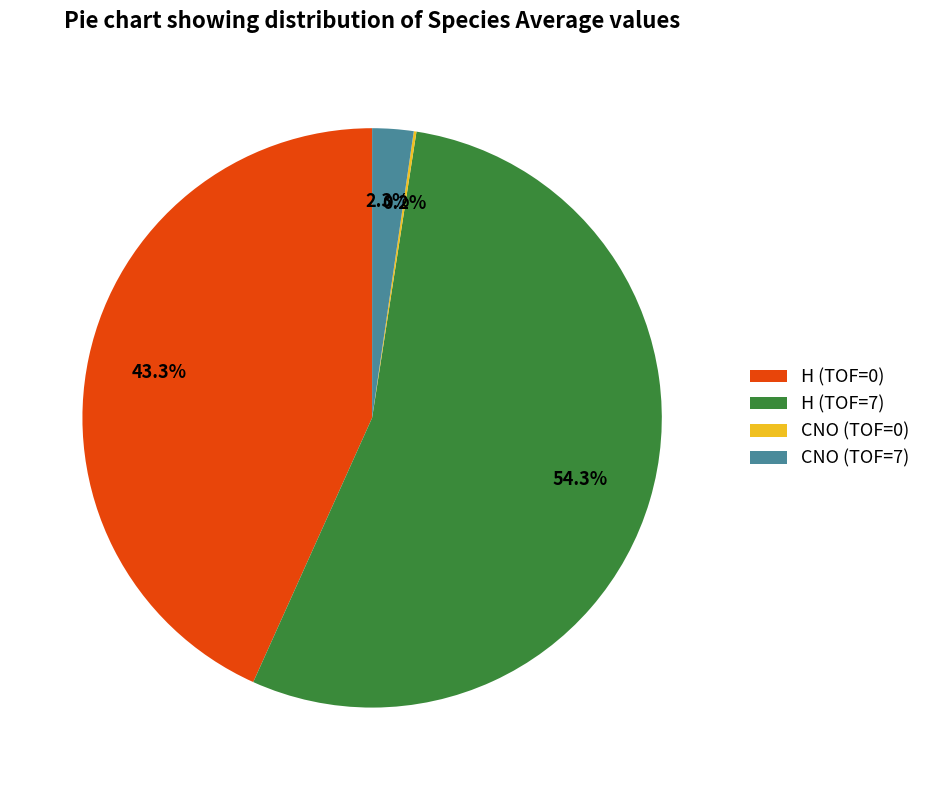

What is the largest slice in the pie chart?

H (TOF=7)